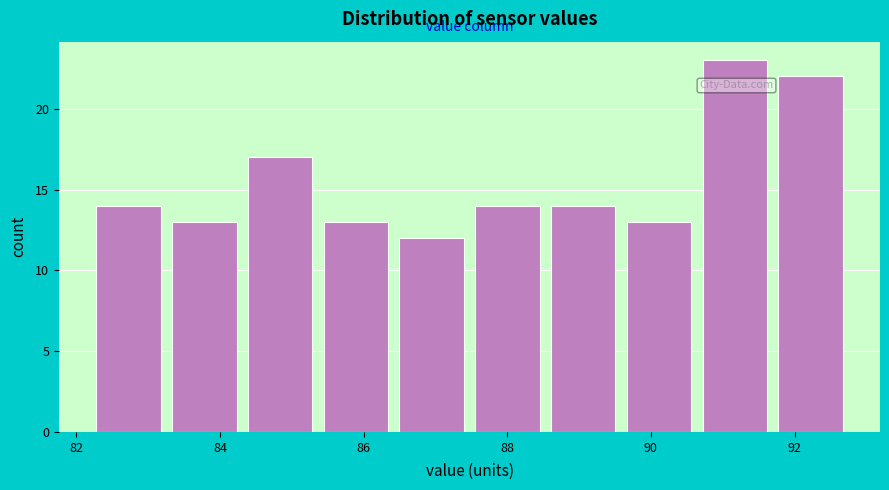

Which range on the x-axis has the tallest bar?

90.6 to 91.6